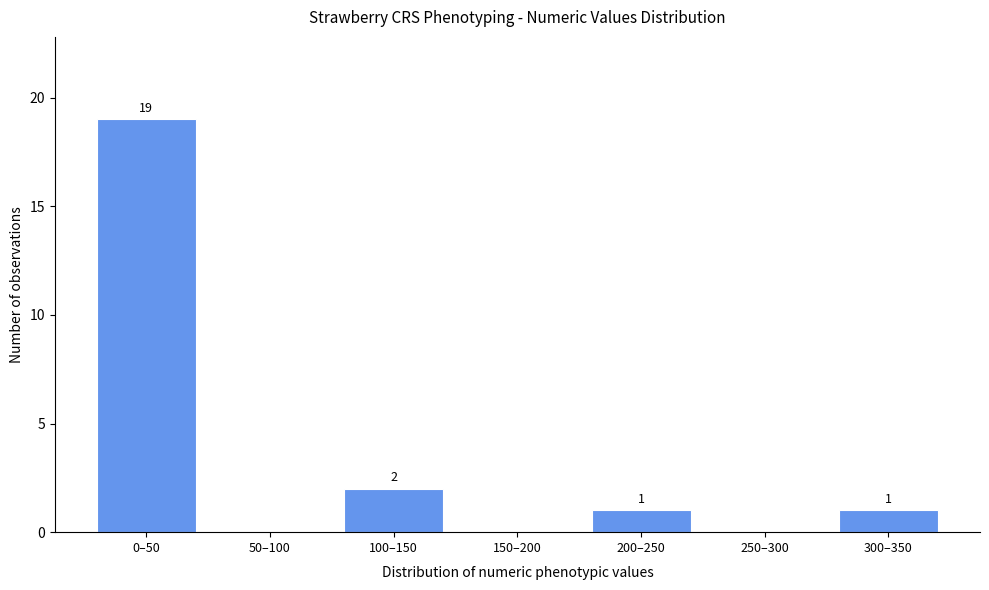

Reading right to left, list all the values displayed in this chart.

300–350=1	250–300=0	200–250=1	150–200=0	100–150=2	50–100=0	0–50=19